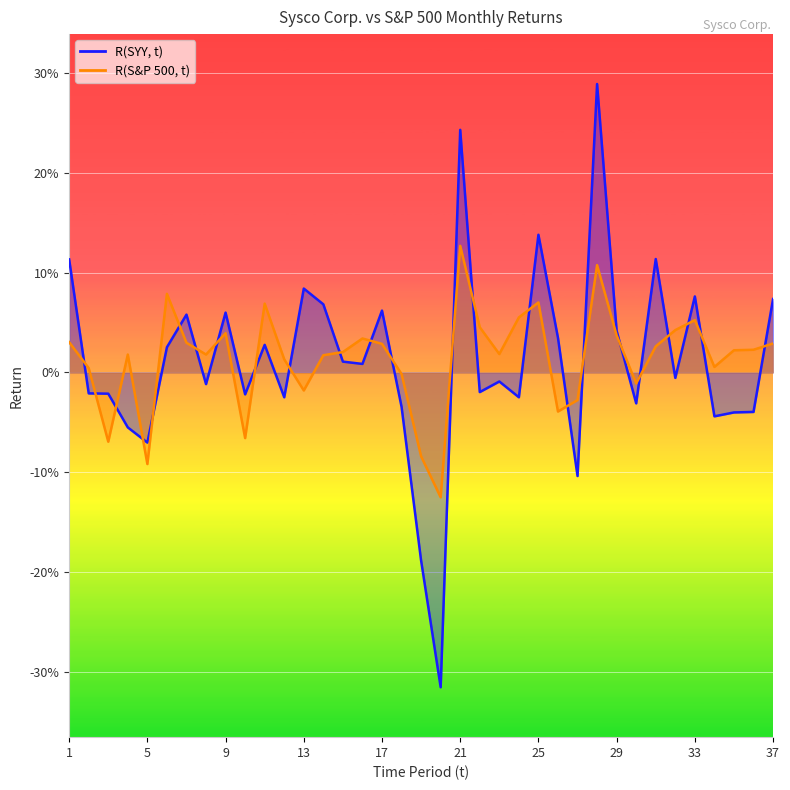

The R(S&P 500, t) series shows 0.1 at 28. True or false?

True